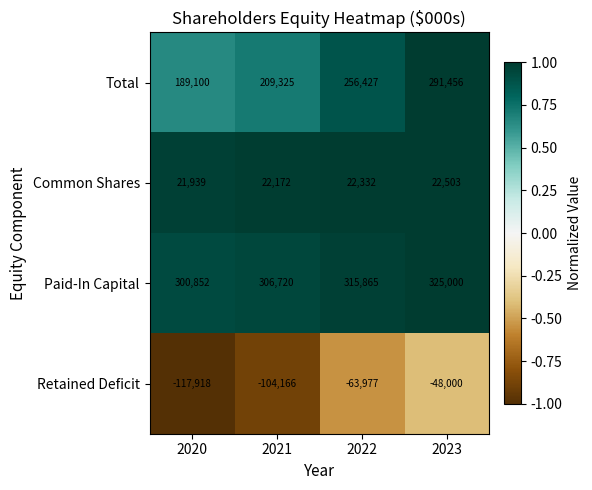

At which category is the sum across all series the highest?

2023